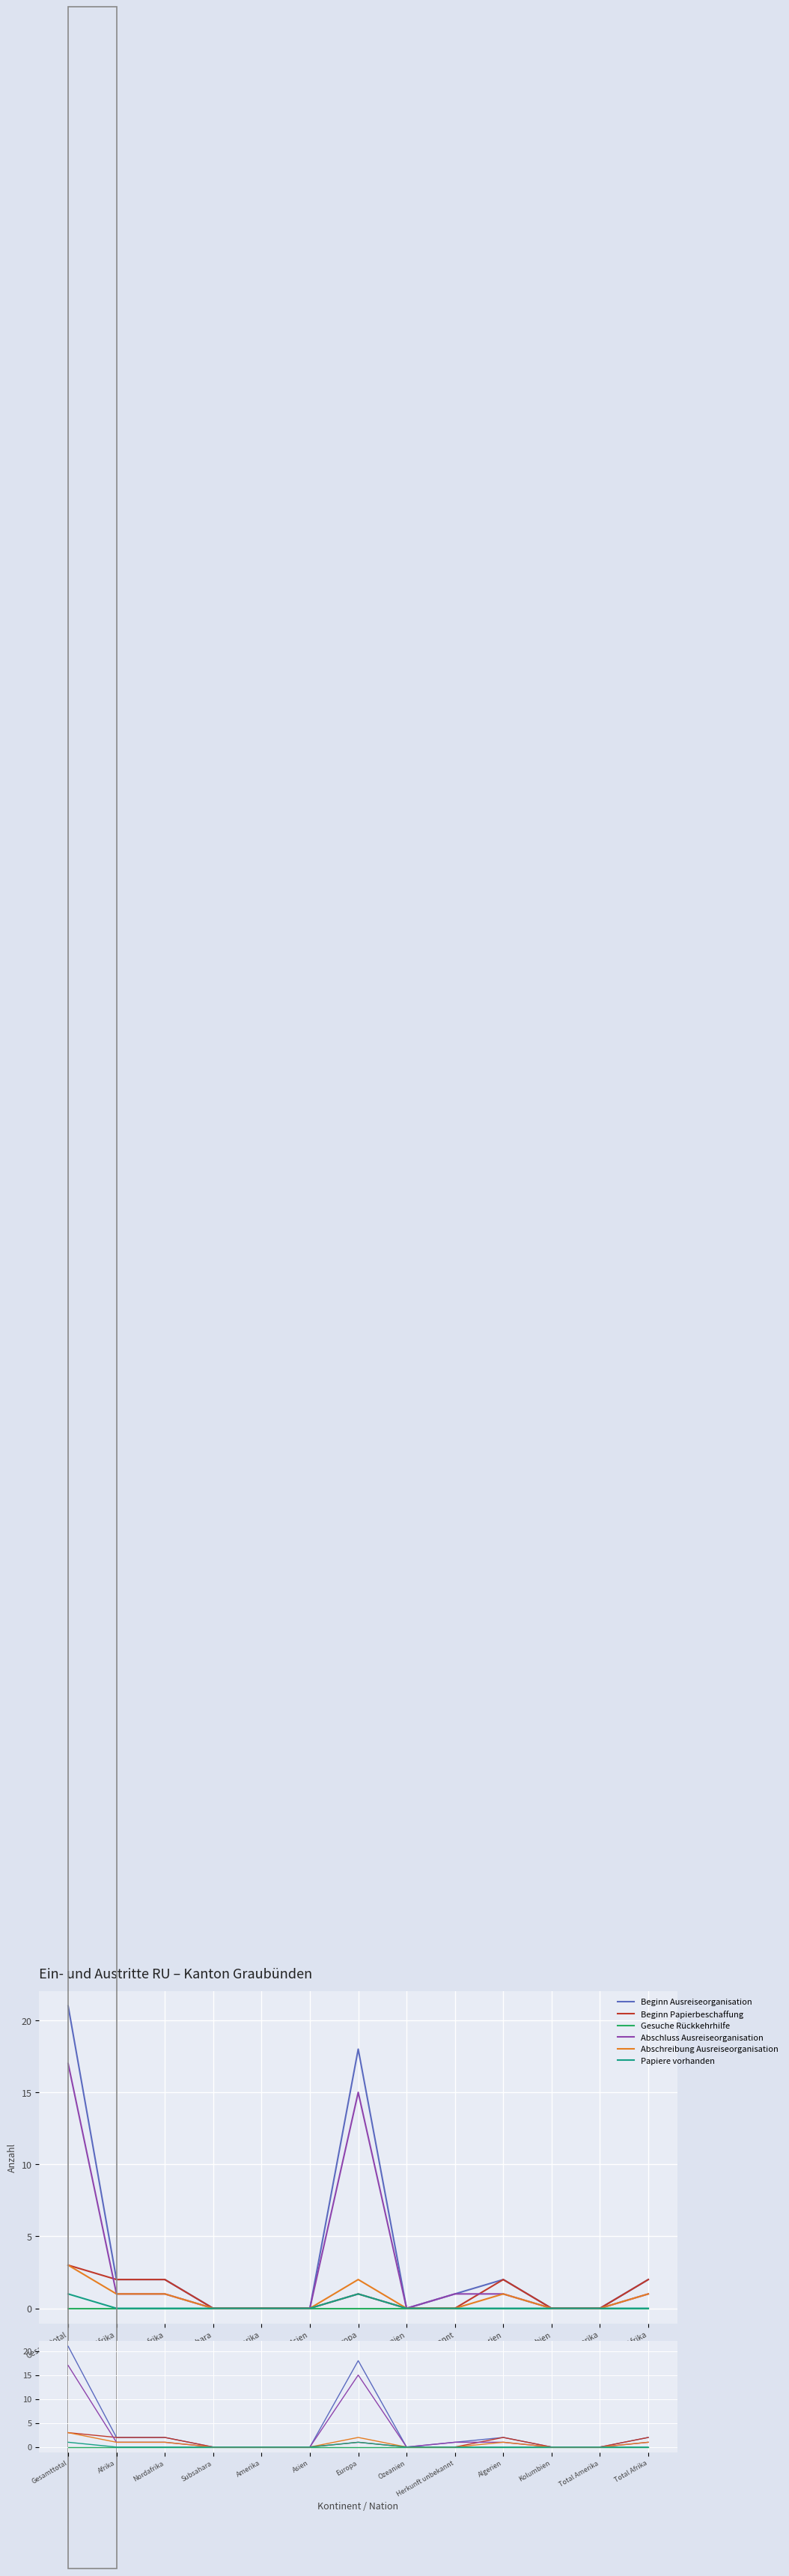

Is it true that Abschluss Ausreiseorganisation equals 1 at Herkunft unbekannt?

True